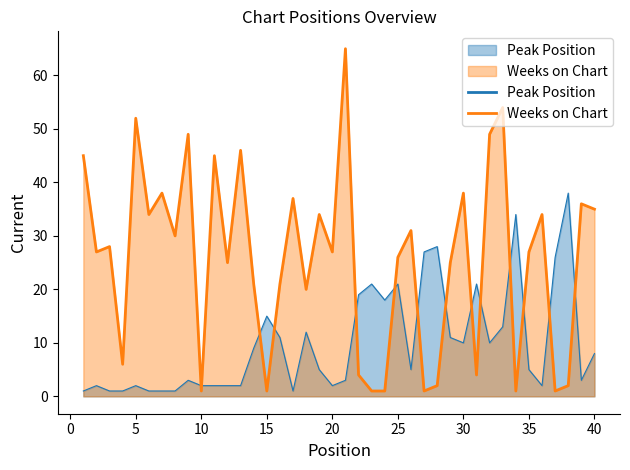

Rank the series at 38 from lowest to highest value.

Weeks on Chart, Peak Position